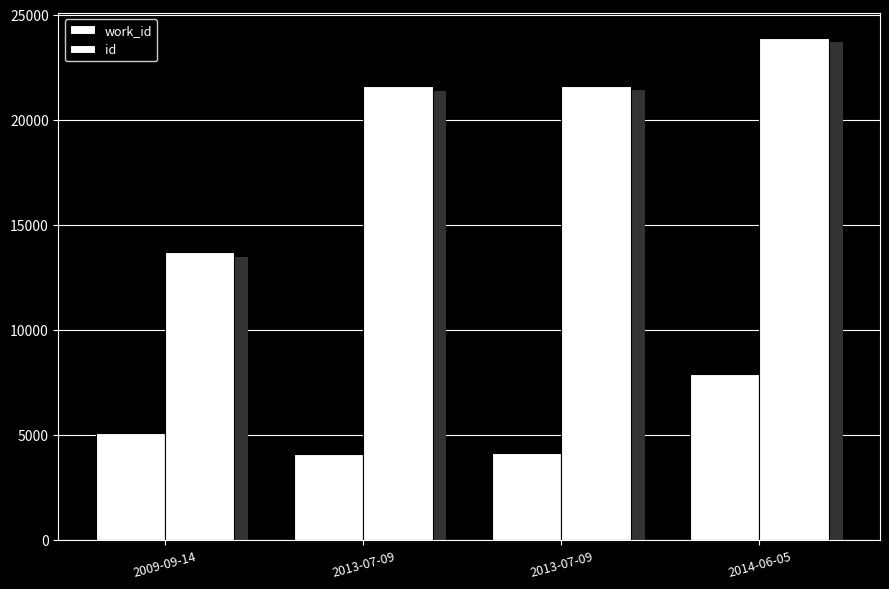

Is it true that id equals 11909 at 2013-07-09?

False